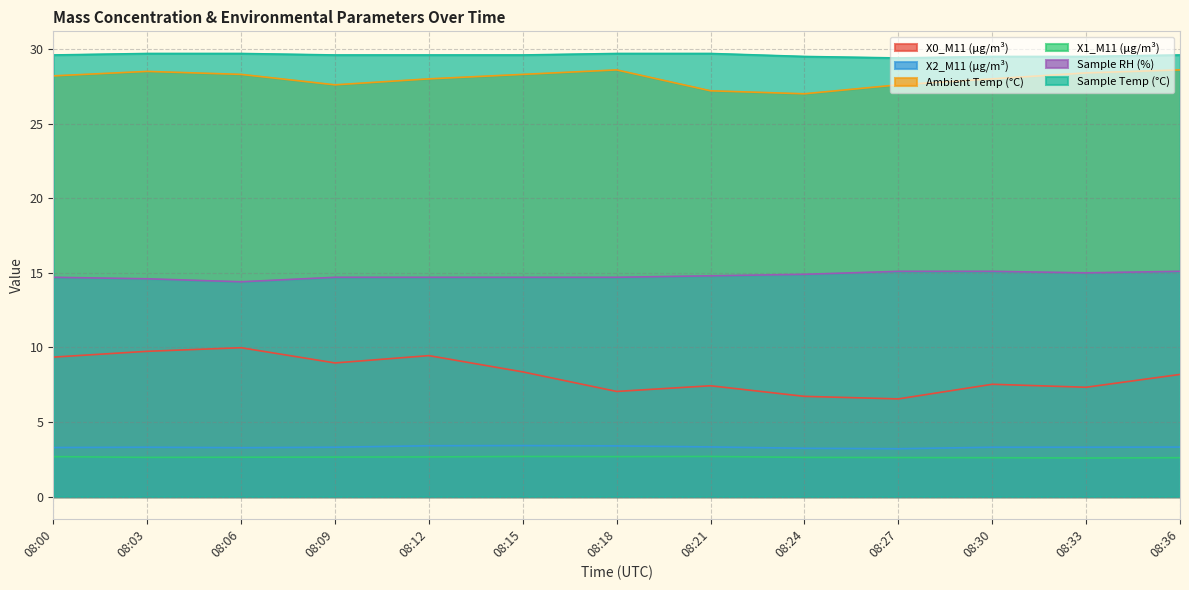

How many lines are shown in the chart?

6